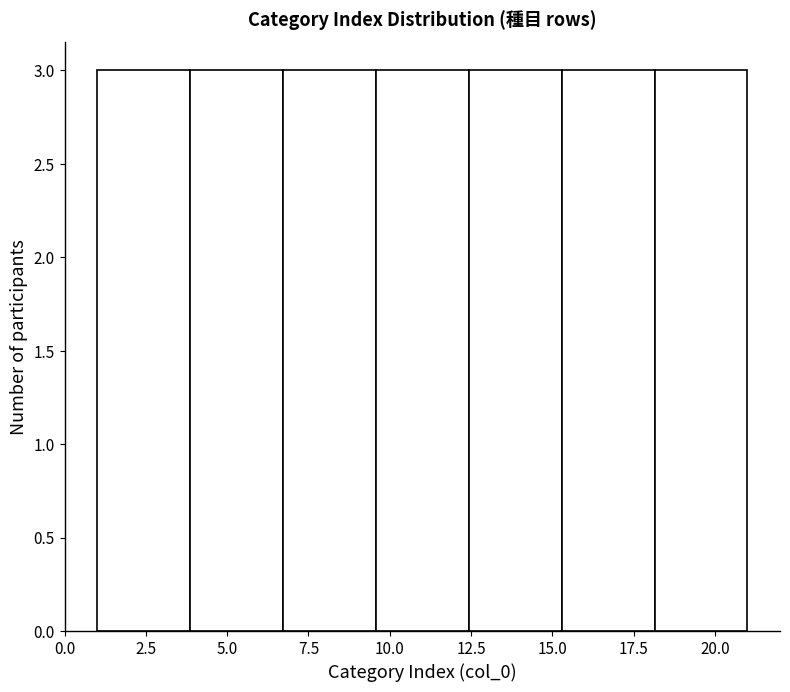

Reading left to right, list every bar in this chart as the range it spans on the x-axis followed by its height. Neither the bar edges nor the heights are printed on the chart, so give them approximately, as read against the axes.

1.0 to 4.0: 3
4.0 to 6.5: 3
6.5 to 9.5: 3
9.5 to 12.5: 3
12.5 to 15.5: 3
15.5 to 18.0: 3
18.0 to 21.0: 3